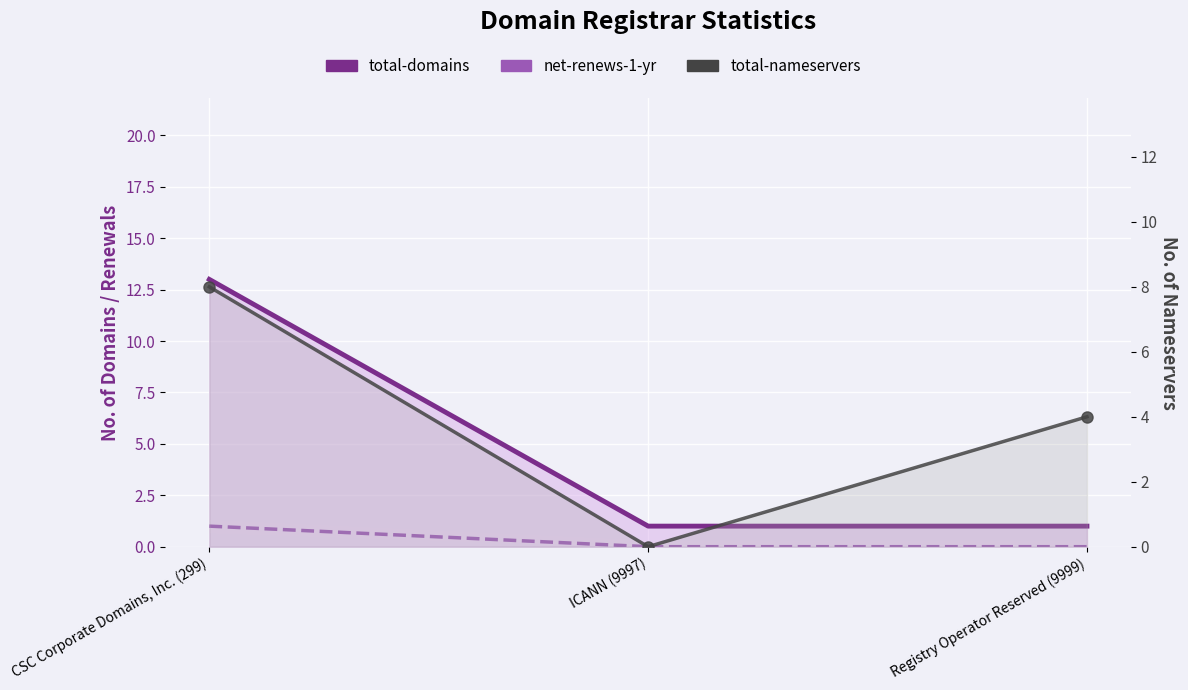

How many lines are shown in the chart?

3